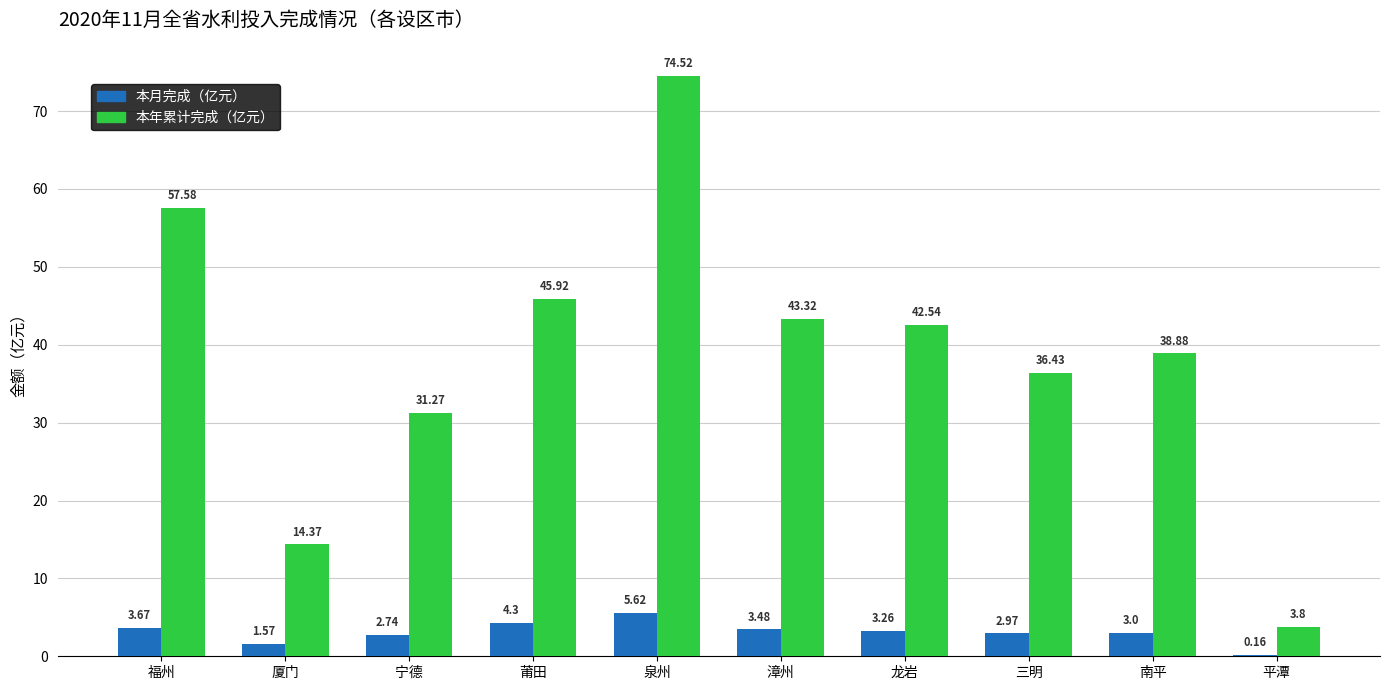

How many data points in 本年累计完成（亿元） are above 42?

5